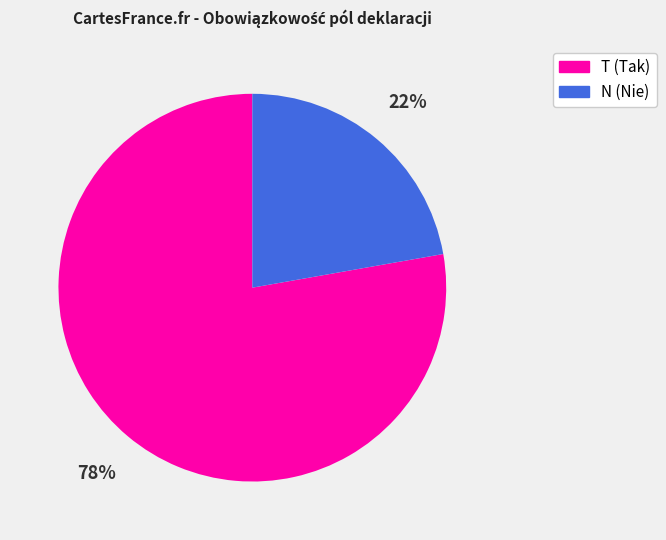

To the nearest percent, what portion does N (Nie) represent?

22%